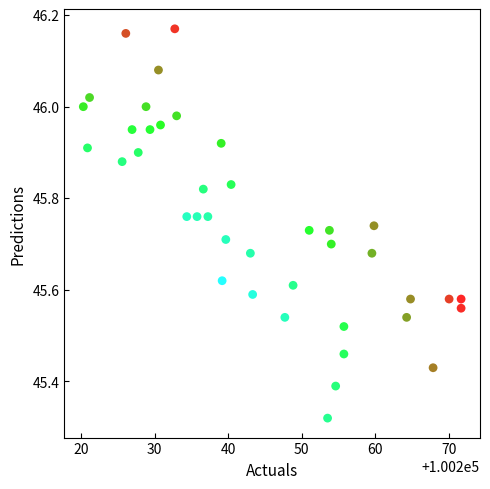

What is the range of X values (max minus min)?

51.4